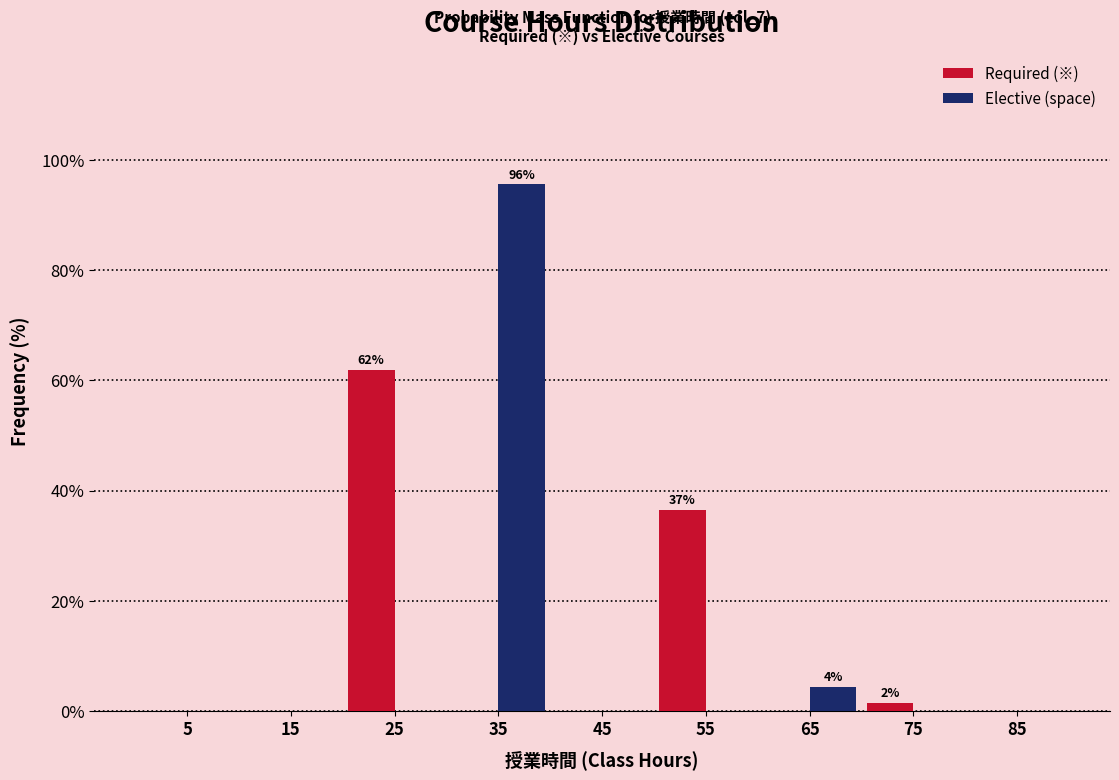

In the Required (※) series, which range on the x-axis has the tallest bar?

20 to 30